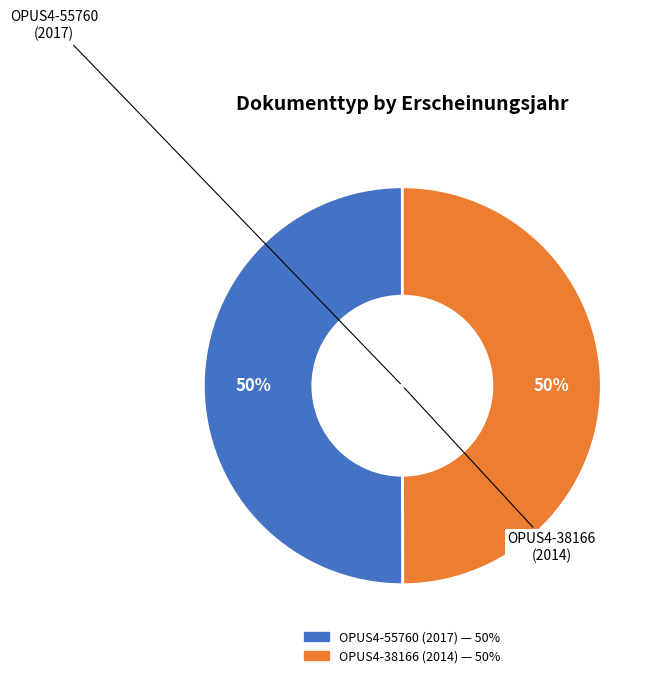

Combined, do OPUS4-38166 and OPUS4-55760 account for over 50%?

Yes